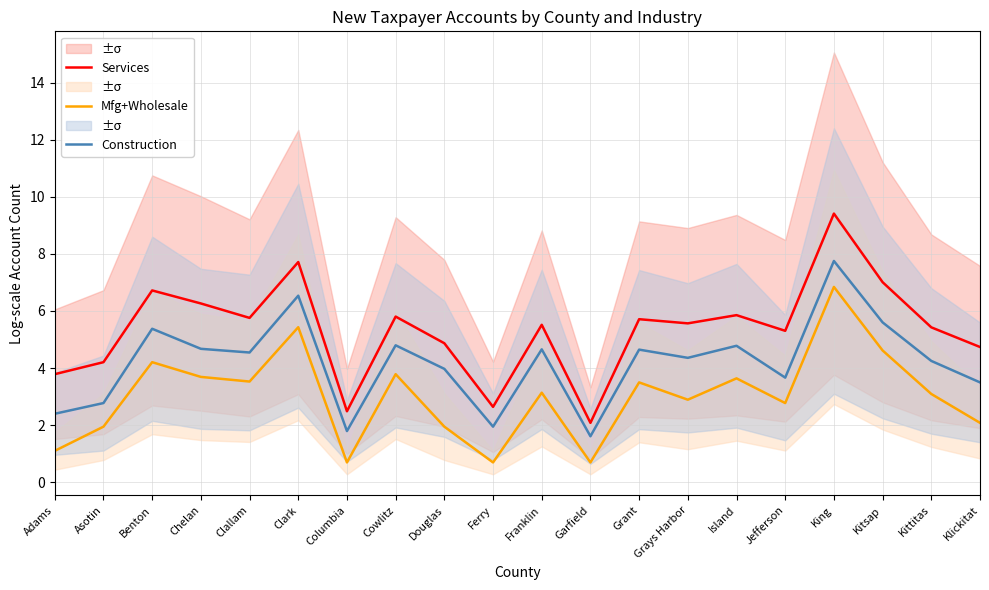

What is the difference between the second highest and minimum values in the Services series?

5.6